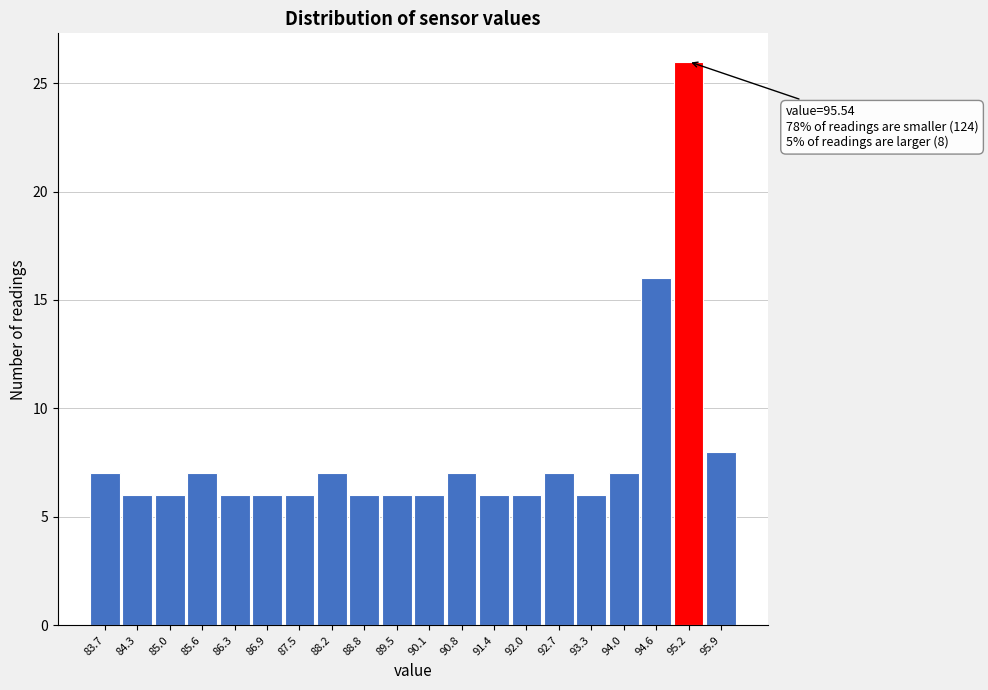

Reading right to left, transcribe all the data shown in this chart.

95.9=8	95.2=26	94.6=16	94.0=7	93.3=6	92.7=7	92.0=6	91.4=6	90.8=7	90.1=6	89.5=6	88.8=6	88.2=7	87.5=6	86.9=6	86.3=6	85.6=7	85.0=6	84.3=6	83.7=7